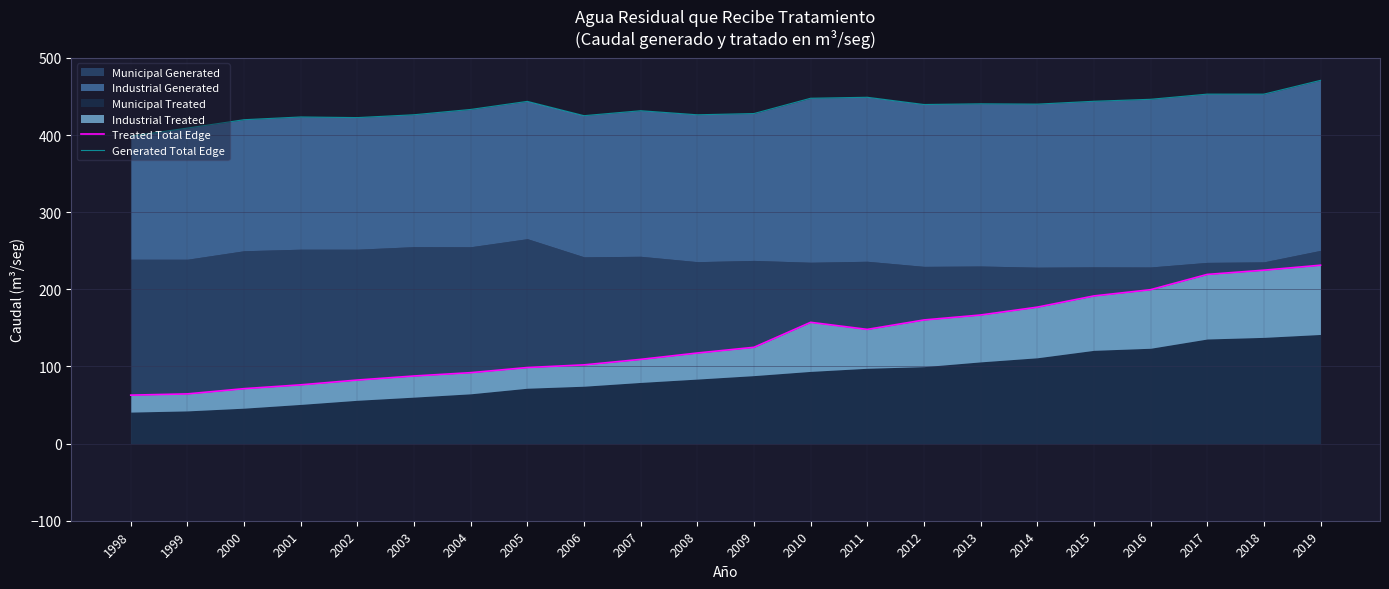

True or false: Generated Total Edge and Treated Total Edge cross at least once.

False